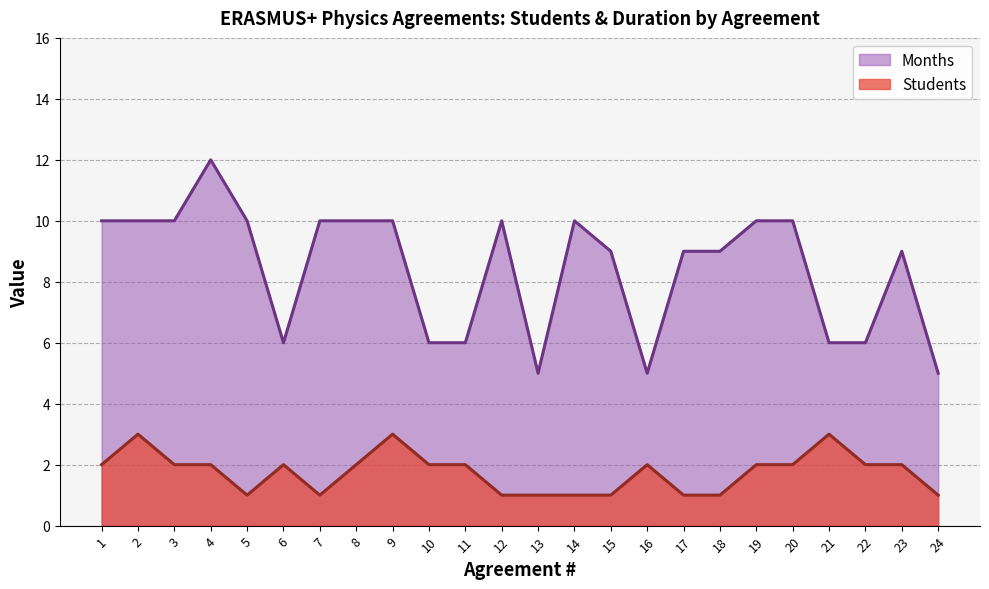

Reading right to left, list all the values displayed in this chart.

Students: 1	2	2	3	2	2	1	1	2	1	1	1	1	2	2	3	2	1	2	1	2	2	3	2
Months: 5	9	6	6	10	10	9	9	5	9	10	5	10	6	6	10	10	10	6	10	12	10	10	10